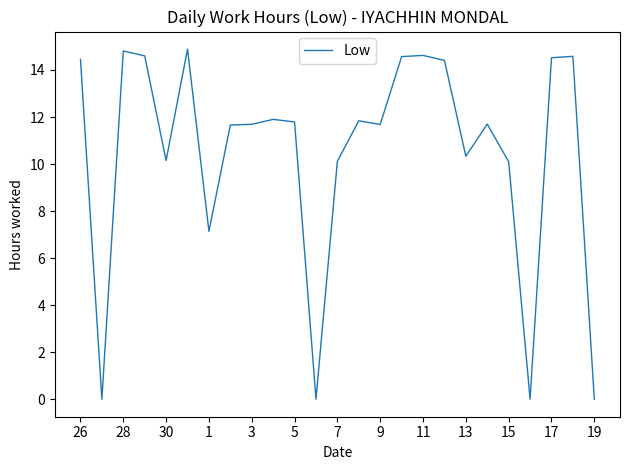

The chart shows a value of 14.6 at 11. True or false?

True